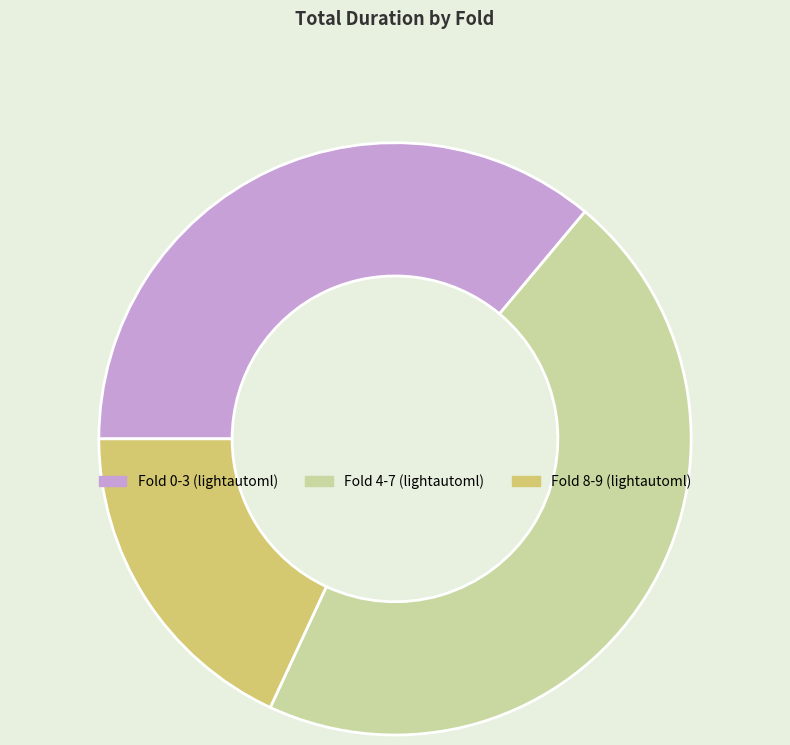

How many segments does this pie chart have?

3